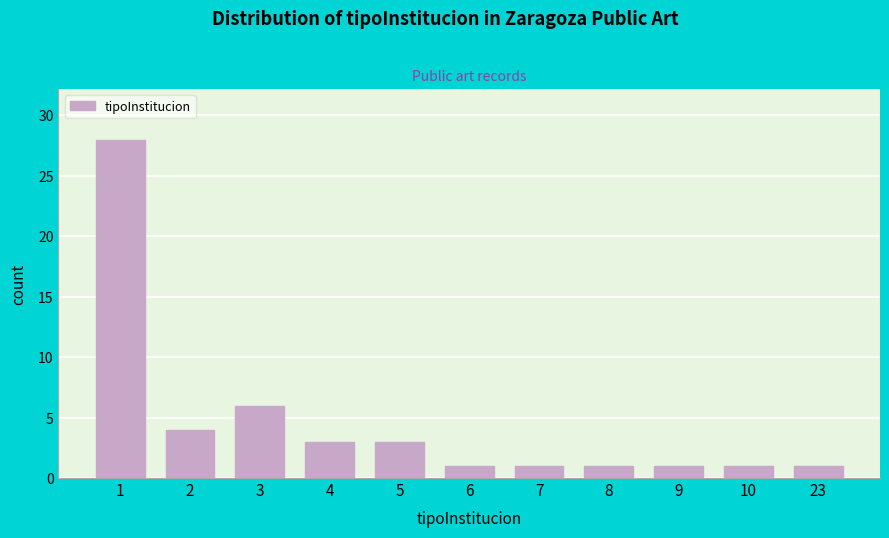

Reading left to right, transcribe all the data shown in this chart.

1=28	2=4	3=6	4=3	5=3	6=1	7=1	8=1	9=1	10=1	23=1